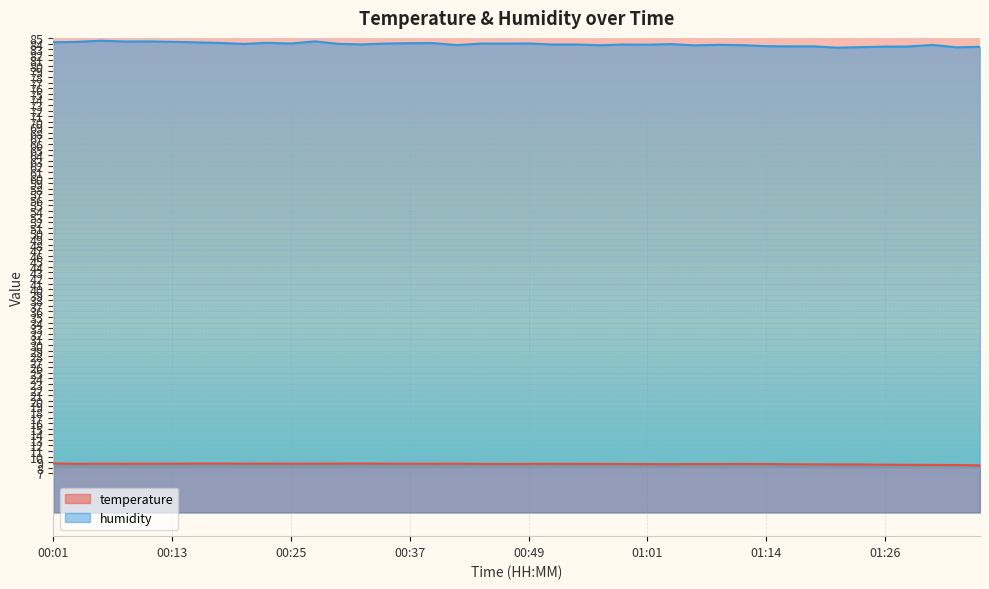

Reading left to right, transcribe all the data shown in this chart.

temperature: 8.8	8.7	8.7	8.7	8.7	8.7	8.8	8.8	8.7	8.8	8.7	8.7	8.8	8.8	8.7	8.7	8.7	8.7	8.7	8.7	8.7	8.7	8.7	8.7	8.7	8.7	8.7	8.7	8.7	8.7	8.7	8.6	8.6	8.6	8.6	8.6	8.5	8.5	8.5	8.4
humidity: 84.2	84.3	84.5	84.4	84.4	84.3	84.2	84.1	83.9	84.1	84.0	84.4	84.0	83.9	84.0	84.1	84.1	83.7	84.0	84.0	84.0	83.8	83.8	83.7	83.8	83.8	83.9	83.7	83.8	83.7	83.5	83.5	83.5	83.3	83.4	83.5	83.5	83.8	83.3	83.4